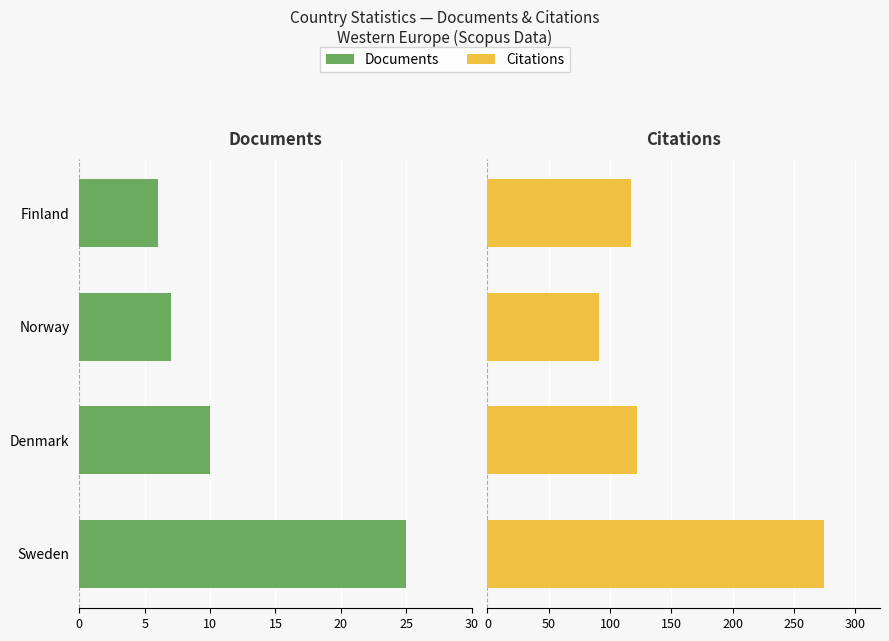

What is the difference between the maximum and minimum values in the Documents series?

19